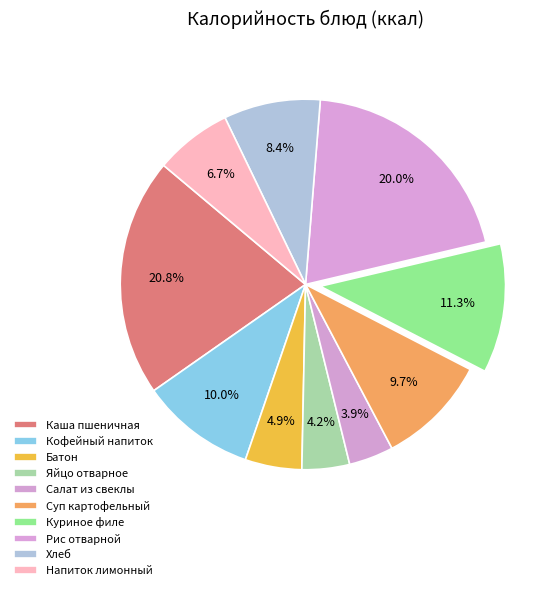

To the nearest percent, what is the difference between the Батон and Напиток лимонный slice percentages?

2%